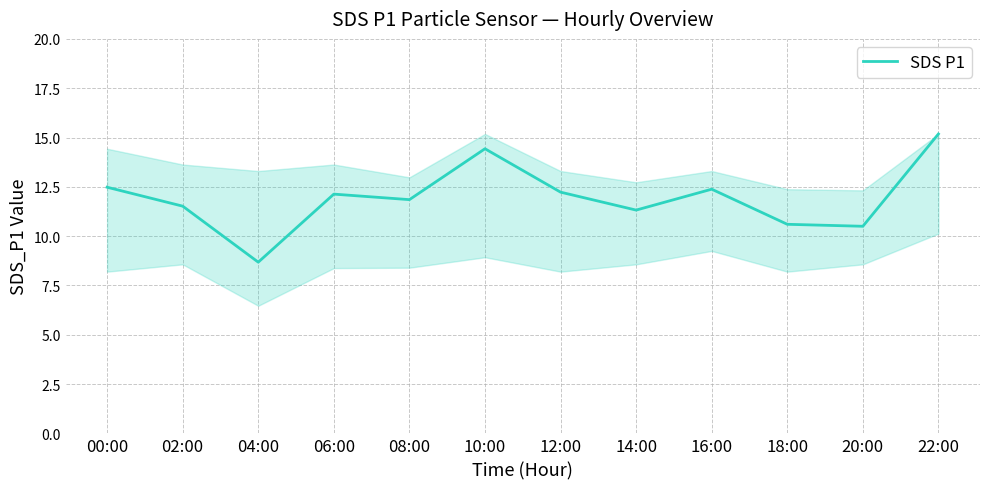

Read the value at 00:00.

12.5